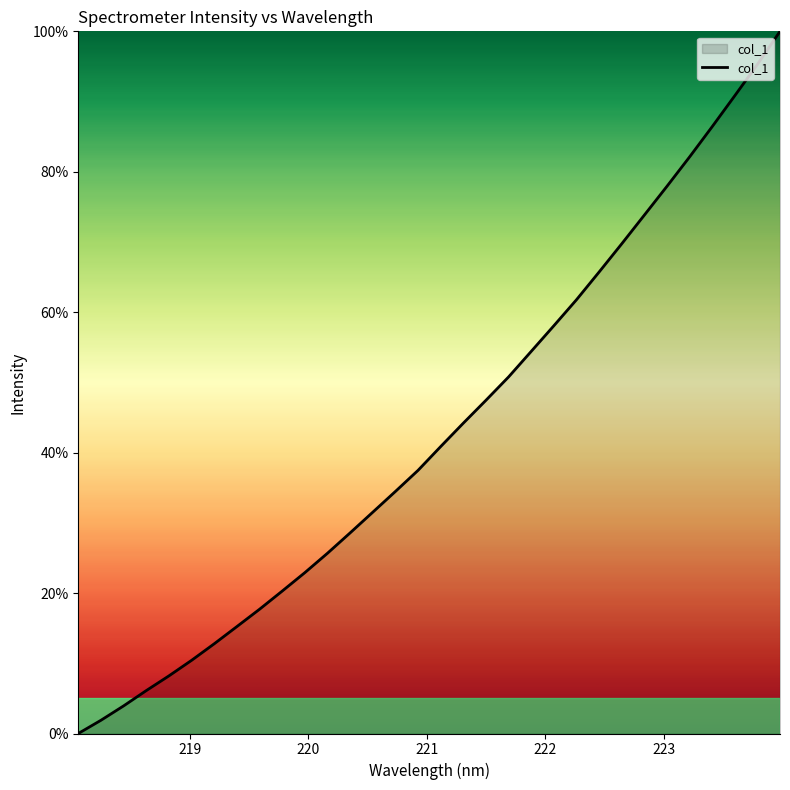

What is the maximum value shown in the chart?

100.0